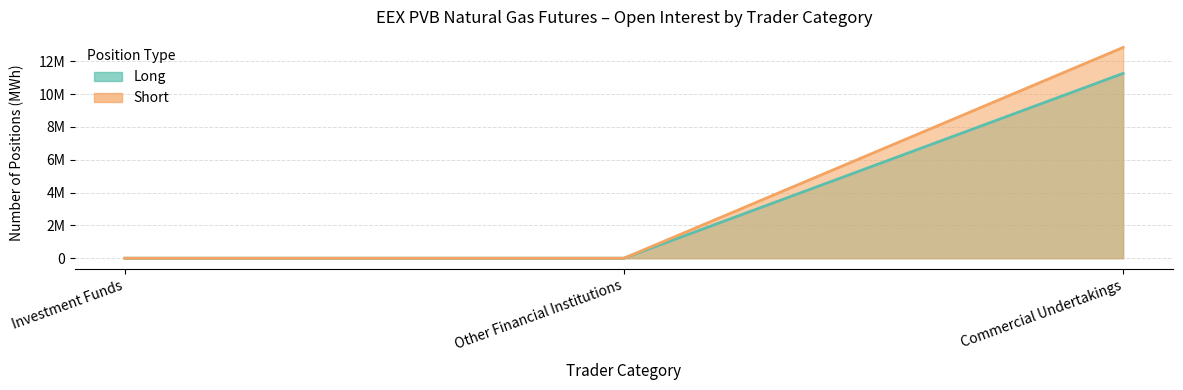

What is the value of the Long point at the 3rd from the left?

11261116